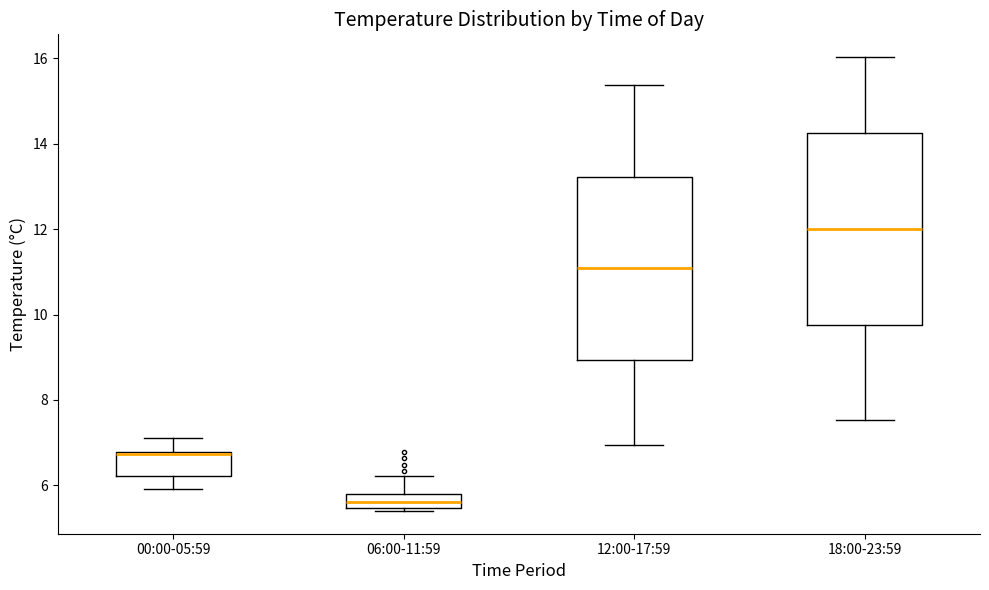

Which box's median line is the highest?

18:00-23:59